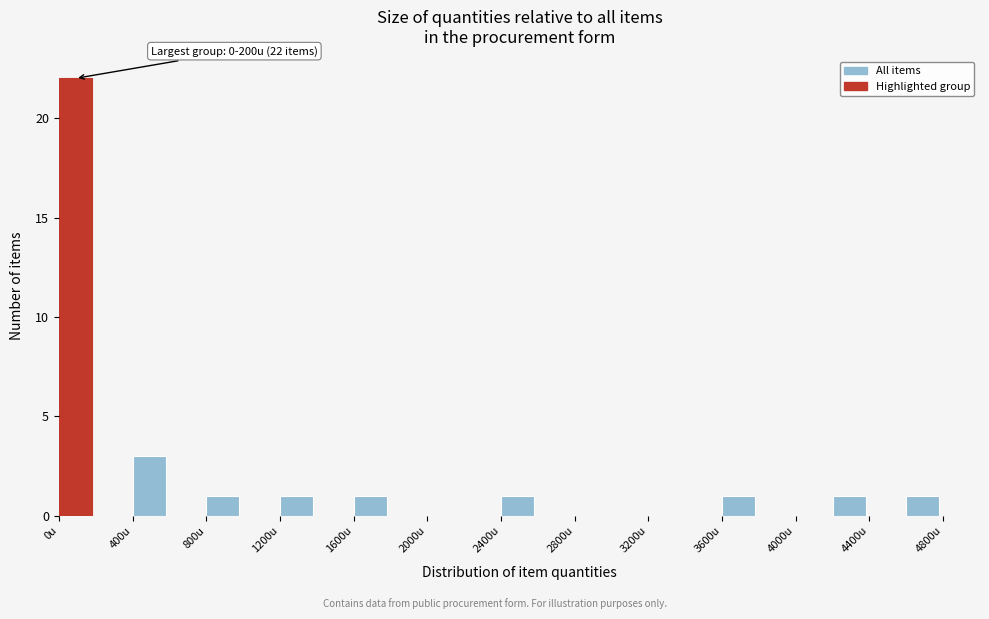

Over which range of the x-axis is the bar tallest?

0 to 200